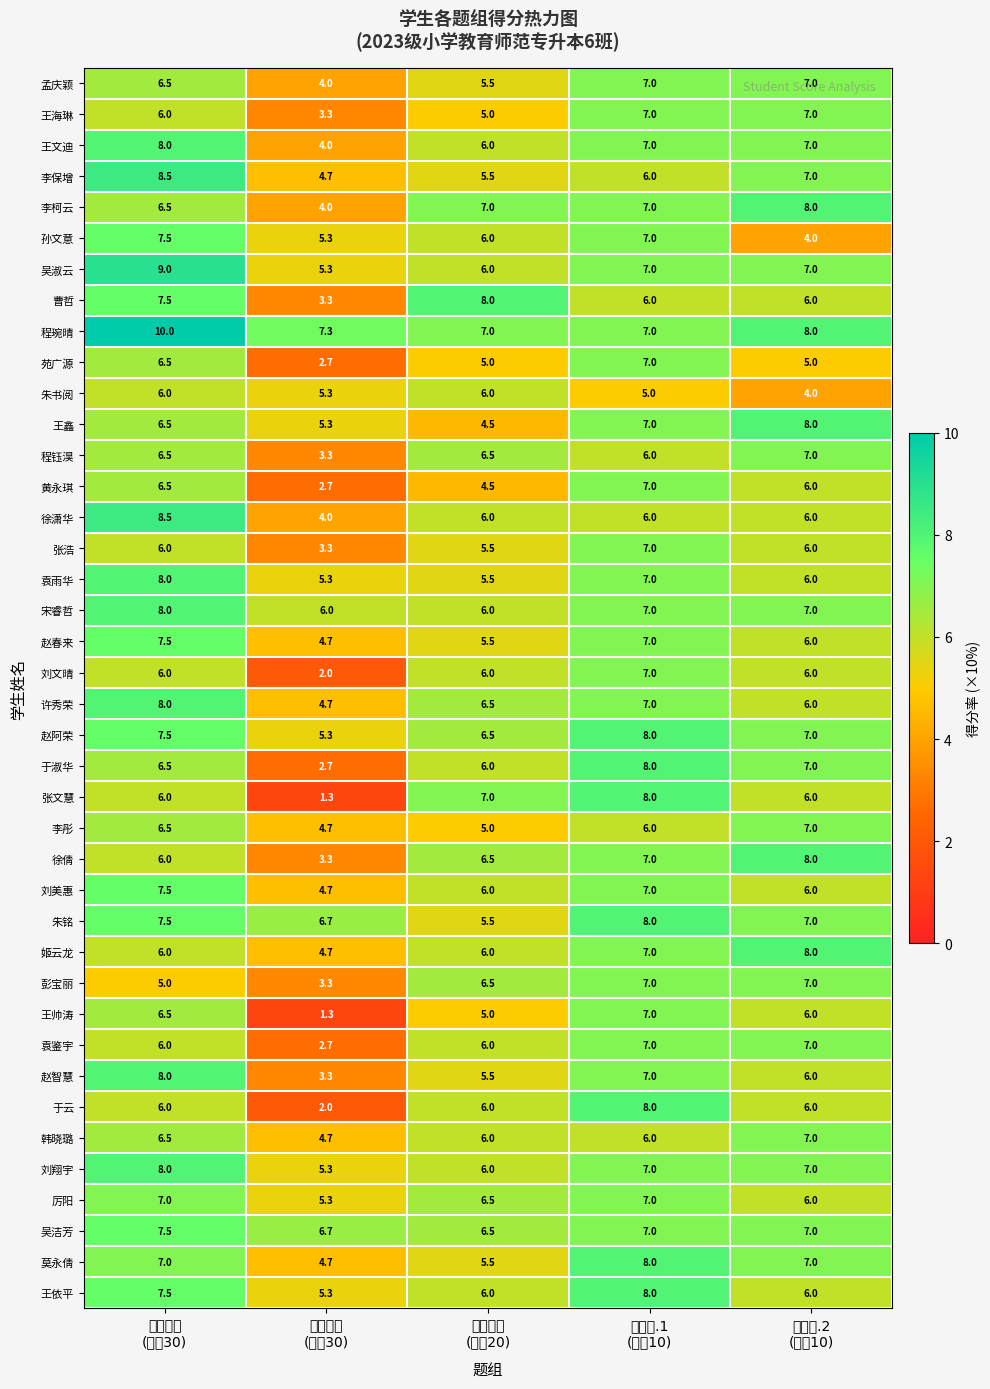

Reading left to right, extract all data points from this chart.

孟庆颖: 第一题组
(满分30)=6.5	第二题组
(满分30)=4.0	第三题组
(满分20)=5.5	第四题.1
(满分10)=7.0	第四题.2
(满分10)=7.0
王海琳: 第一题组
(满分30)=6.0	第二题组
(满分30)=3.3	第三题组
(满分20)=5.0	第四题.1
(满分10)=7.0	第四题.2
(满分10)=7.0
王文迪: 第一题组
(满分30)=8.0	第二题组
(满分30)=4.0	第三题组
(满分20)=6.0	第四题.1
(满分10)=7.0	第四题.2
(满分10)=7.0
李保增: 第一题组
(满分30)=8.5	第二题组
(满分30)=4.7	第三题组
(满分20)=5.5	第四题.1
(满分10)=6.0	第四题.2
(满分10)=7.0
李柯云: 第一题组
(满分30)=6.5	第二题组
(满分30)=4.0	第三题组
(满分20)=7.0	第四题.1
(满分10)=7.0	第四题.2
(满分10)=8.0
孙文意: 第一题组
(满分30)=7.5	第二题组
(满分30)=5.3	第三题组
(满分20)=6.0	第四题.1
(满分10)=7.0	第四题.2
(满分10)=4.0
吴淑云: 第一题组
(满分30)=9.0	第二题组
(满分30)=5.3	第三题组
(满分20)=6.0	第四题.1
(满分10)=7.0	第四题.2
(满分10)=7.0
曹哲: 第一题组
(满分30)=7.5	第二题组
(满分30)=3.3	第三题组
(满分20)=8.0	第四题.1
(满分10)=6.0	第四题.2
(满分10)=6.0
程琬晴: 第一题组
(满分30)=10.0	第二题组
(满分30)=7.3	第三题组
(满分20)=7.0	第四题.1
(满分10)=7.0	第四题.2
(满分10)=8.0
苑广源: 第一题组
(满分30)=6.5	第二题组
(满分30)=2.7	第三题组
(满分20)=5.0	第四题.1
(满分10)=7.0	第四题.2
(满分10)=5.0
朱书阅: 第一题组
(满分30)=6.0	第二题组
(满分30)=5.3	第三题组
(满分20)=6.0	第四题.1
(满分10)=5.0	第四题.2
(满分10)=4.0
王鑫: 第一题组
(满分30)=6.5	第二题组
(满分30)=5.3	第三题组
(满分20)=4.5	第四题.1
(满分10)=7.0	第四题.2
(满分10)=8.0
程钰淏: 第一题组
(满分30)=6.5	第二题组
(满分30)=3.3	第三题组
(满分20)=6.5	第四题.1
(满分10)=6.0	第四题.2
(满分10)=7.0
黄永琪: 第一题组
(满分30)=6.5	第二题组
(满分30)=2.7	第三题组
(满分20)=4.5	第四题.1
(满分10)=7.0	第四题.2
(满分10)=6.0
徐潇华: 第一题组
(满分30)=8.5	第二题组
(满分30)=4.0	第三题组
(满分20)=6.0	第四题.1
(满分10)=6.0	第四题.2
(满分10)=6.0
张浩: 第一题组
(满分30)=6.0	第二题组
(满分30)=3.3	第三题组
(满分20)=5.5	第四题.1
(满分10)=7.0	第四题.2
(满分10)=6.0
袁雨华: 第一题组
(满分30)=8.0	第二题组
(满分30)=5.3	第三题组
(满分20)=5.5	第四题.1
(满分10)=7.0	第四题.2
(满分10)=6.0
宋睿哲: 第一题组
(满分30)=8.0	第二题组
(满分30)=6.0	第三题组
(满分20)=6.0	第四题.1
(满分10)=7.0	第四题.2
(满分10)=7.0
赵春来: 第一题组
(满分30)=7.5	第二题组
(满分30)=4.7	第三题组
(满分20)=5.5	第四题.1
(满分10)=7.0	第四题.2
(满分10)=6.0
刘文晴: 第一题组
(满分30)=6.0	第二题组
(满分30)=2.0	第三题组
(满分20)=6.0	第四题.1
(满分10)=7.0	第四题.2
(满分10)=6.0
许秀荣: 第一题组
(满分30)=8.0	第二题组
(满分30)=4.7	第三题组
(满分20)=6.5	第四题.1
(满分10)=7.0	第四题.2
(满分10)=6.0
赵阿荣: 第一题组
(满分30)=7.5	第二题组
(满分30)=5.3	第三题组
(满分20)=6.5	第四题.1
(满分10)=8.0	第四题.2
(满分10)=7.0
于淑华: 第一题组
(满分30)=6.5	第二题组
(满分30)=2.7	第三题组
(满分20)=6.0	第四题.1
(满分10)=8.0	第四题.2
(满分10)=7.0
张文慧: 第一题组
(满分30)=6.0	第二题组
(满分30)=1.3	第三题组
(满分20)=7.0	第四题.1
(满分10)=8.0	第四题.2
(满分10)=6.0
李彤: 第一题组
(满分30)=6.5	第二题组
(满分30)=4.7	第三题组
(满分20)=5.0	第四题.1
(满分10)=6.0	第四题.2
(满分10)=7.0
徐倩: 第一题组
(满分30)=6.0	第二题组
(满分30)=3.3	第三题组
(满分20)=6.5	第四题.1
(满分10)=7.0	第四题.2
(满分10)=8.0
刘美惠: 第一题组
(满分30)=7.5	第二题组
(满分30)=4.7	第三题组
(满分20)=6.0	第四题.1
(满分10)=7.0	第四题.2
(满分10)=6.0
朱铭: 第一题组
(满分30)=7.5	第二题组
(满分30)=6.7	第三题组
(满分20)=5.5	第四题.1
(满分10)=8.0	第四题.2
(满分10)=7.0
姬云龙: 第一题组
(满分30)=6.0	第二题组
(满分30)=4.7	第三题组
(满分20)=6.0	第四题.1
(满分10)=7.0	第四题.2
(满分10)=8.0
彭宝丽: 第一题组
(满分30)=5.0	第二题组
(满分30)=3.3	第三题组
(满分20)=6.5	第四题.1
(满分10)=7.0	第四题.2
(满分10)=7.0
王帅涛: 第一题组
(满分30)=6.5	第二题组
(满分30)=1.3	第三题组
(满分20)=5.0	第四题.1
(满分10)=7.0	第四题.2
(满分10)=6.0
袁鉴宇: 第一题组
(满分30)=6.0	第二题组
(满分30)=2.7	第三题组
(满分20)=6.0	第四题.1
(满分10)=7.0	第四题.2
(满分10)=7.0
赵智慧: 第一题组
(满分30)=8.0	第二题组
(满分30)=3.3	第三题组
(满分20)=5.5	第四题.1
(满分10)=7.0	第四题.2
(满分10)=6.0
于云: 第一题组
(满分30)=6.0	第二题组
(满分30)=2.0	第三题组
(满分20)=6.0	第四题.1
(满分10)=8.0	第四题.2
(满分10)=6.0
韩晓璐: 第一题组
(满分30)=6.5	第二题组
(满分30)=4.7	第三题组
(满分20)=6.0	第四题.1
(满分10)=6.0	第四题.2
(满分10)=7.0
刘翔宇: 第一题组
(满分30)=8.0	第二题组
(满分30)=5.3	第三题组
(满分20)=6.0	第四题.1
(满分10)=7.0	第四题.2
(满分10)=7.0
厉阳: 第一题组
(满分30)=7.0	第二题组
(满分30)=5.3	第三题组
(满分20)=6.5	第四题.1
(满分10)=7.0	第四题.2
(满分10)=6.0
吴洁芳: 第一题组
(满分30)=7.5	第二题组
(满分30)=6.7	第三题组
(满分20)=6.5	第四题.1
(满分10)=7.0	第四题.2
(满分10)=7.0
莫永倩: 第一题组
(满分30)=7.0	第二题组
(满分30)=4.7	第三题组
(满分20)=5.5	第四题.1
(满分10)=8.0	第四题.2
(满分10)=7.0
王依平: 第一题组
(满分30)=7.5	第二题组
(满分30)=5.3	第三题组
(满分20)=6.0	第四题.1
(满分10)=8.0	第四题.2
(满分10)=6.0